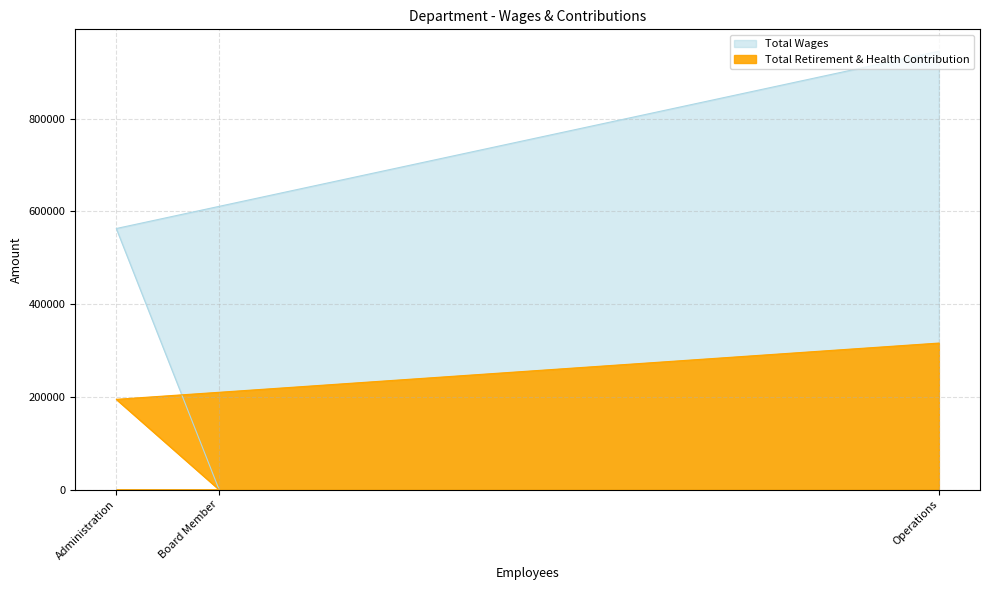

What is the spread (max minus min) of values at Administration?

368205